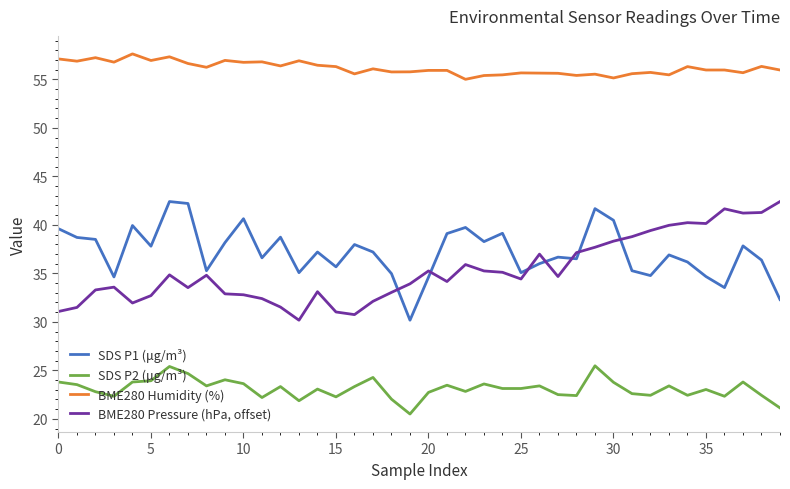

What is the difference between the maximum and minimum values in the BME280 Humidity (%) series?

2.6